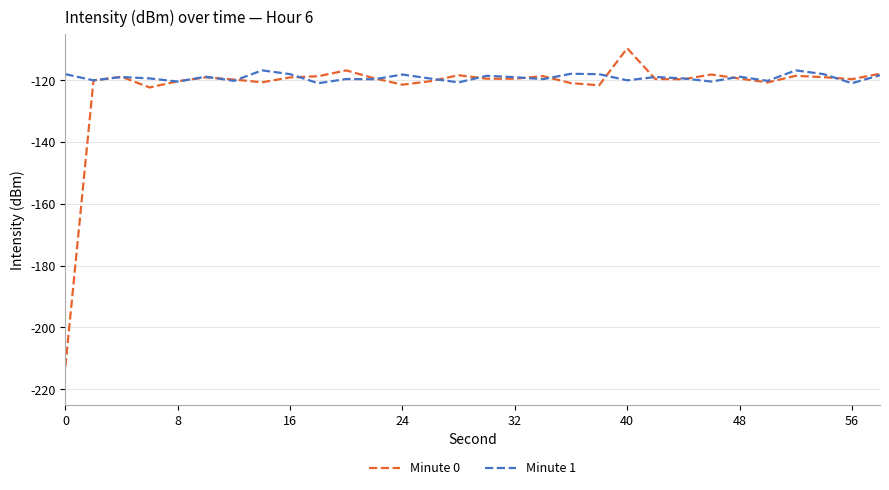

What is the lowest value of the Minute 1 series?

-120.9